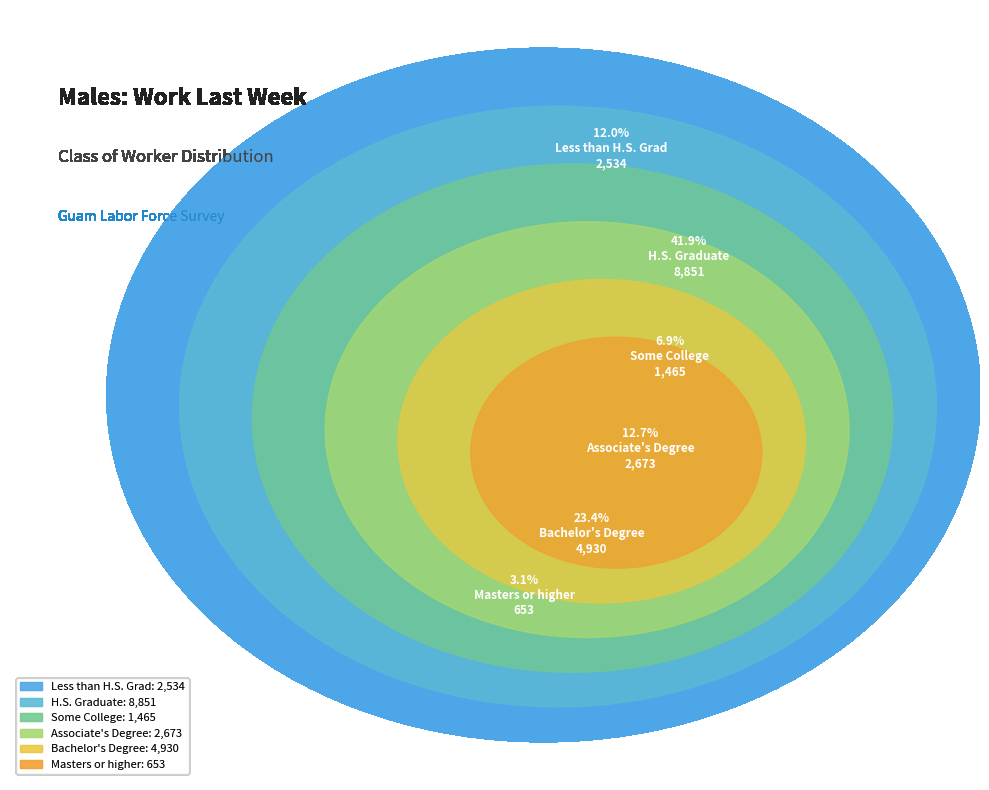

What is the smallest slice in the pie chart?

Masters or higher